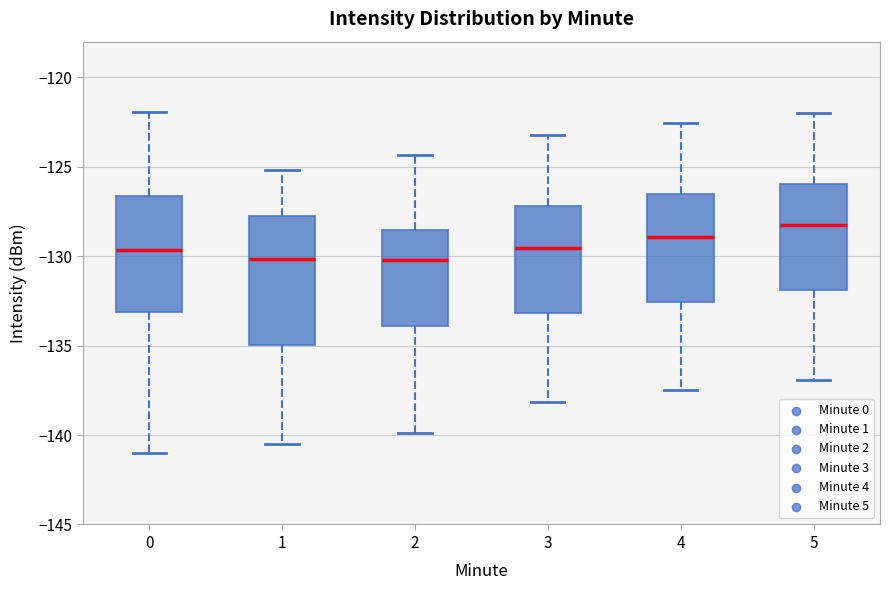

Reading left to right, transcribe this box plot: for each box, give where its median line is, the range the box spans, and where its two whiskers end, as read against the y-axis. The values are not printed on the chart, so give them approximately, as read against the axis.

0: median -129.5, box -133.0 to -126.5, whiskers -141.0 to -122.0
1: median -130.0, box -135.0 to -128.0, whiskers -140.5 to -125.0
2: median -130.0, box -134.0 to -128.5, whiskers -140.0 to -124.5
3: median -129.5, box -133.0 to -127.0, whiskers -138.0 to -123.0
4: median -129.0, box -132.5 to -126.5, whiskers -137.5 to -122.5
5: median -128.0, box -132.0 to -126.0, whiskers -137.0 to -122.0